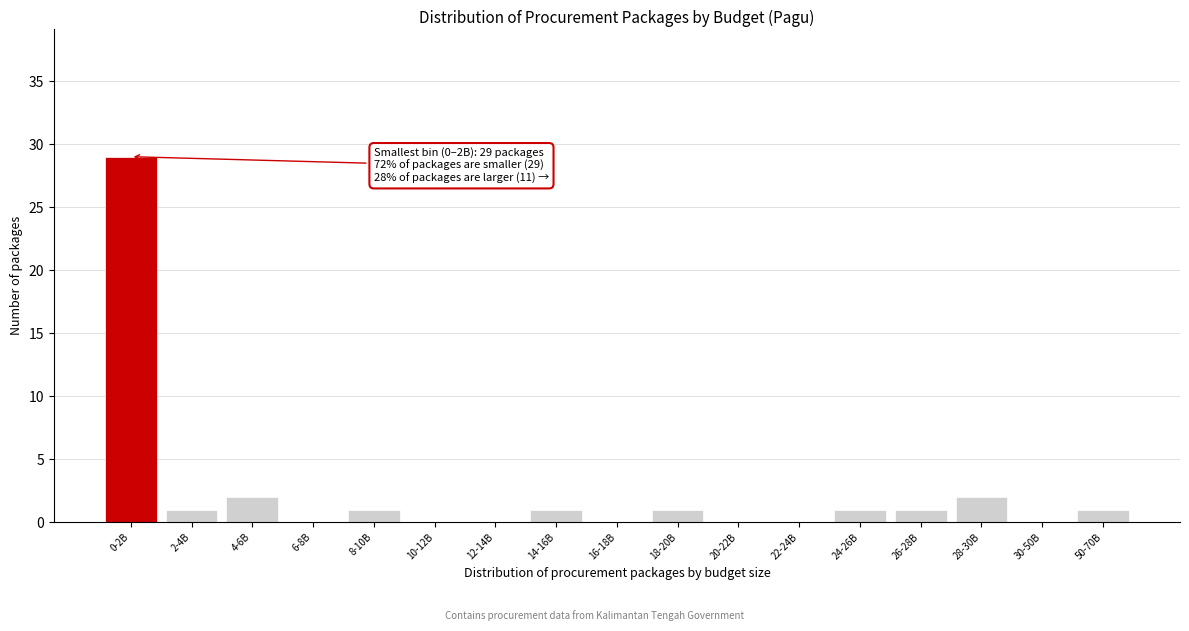

Reading left to right, extract all data points from this chart.

0-2B=29	2-4B=1	4-6B=2	6-8B=0	8-10B=1	10-12B=0	12-14B=0	14-16B=1	16-18B=0	18-20B=1	20-22B=0	22-24B=0	24-26B=1	26-28B=1	28-30B=2	30-50B=0	50-70B=1